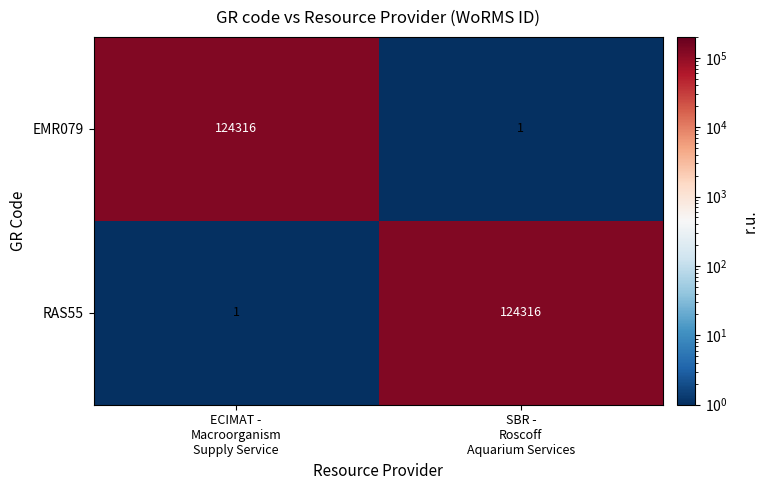

Reading left to right, list all the values displayed in this chart.

EMR079: 124316	1
RAS55: 1	124316